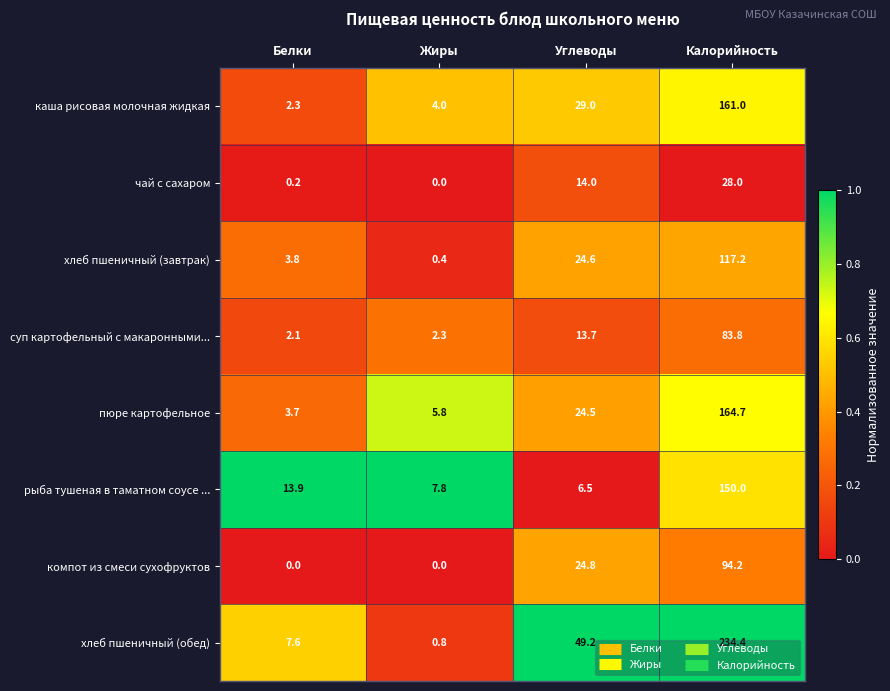

Where does the хлеб пшеничный (завтрак) series first go above 24?

Углеводы